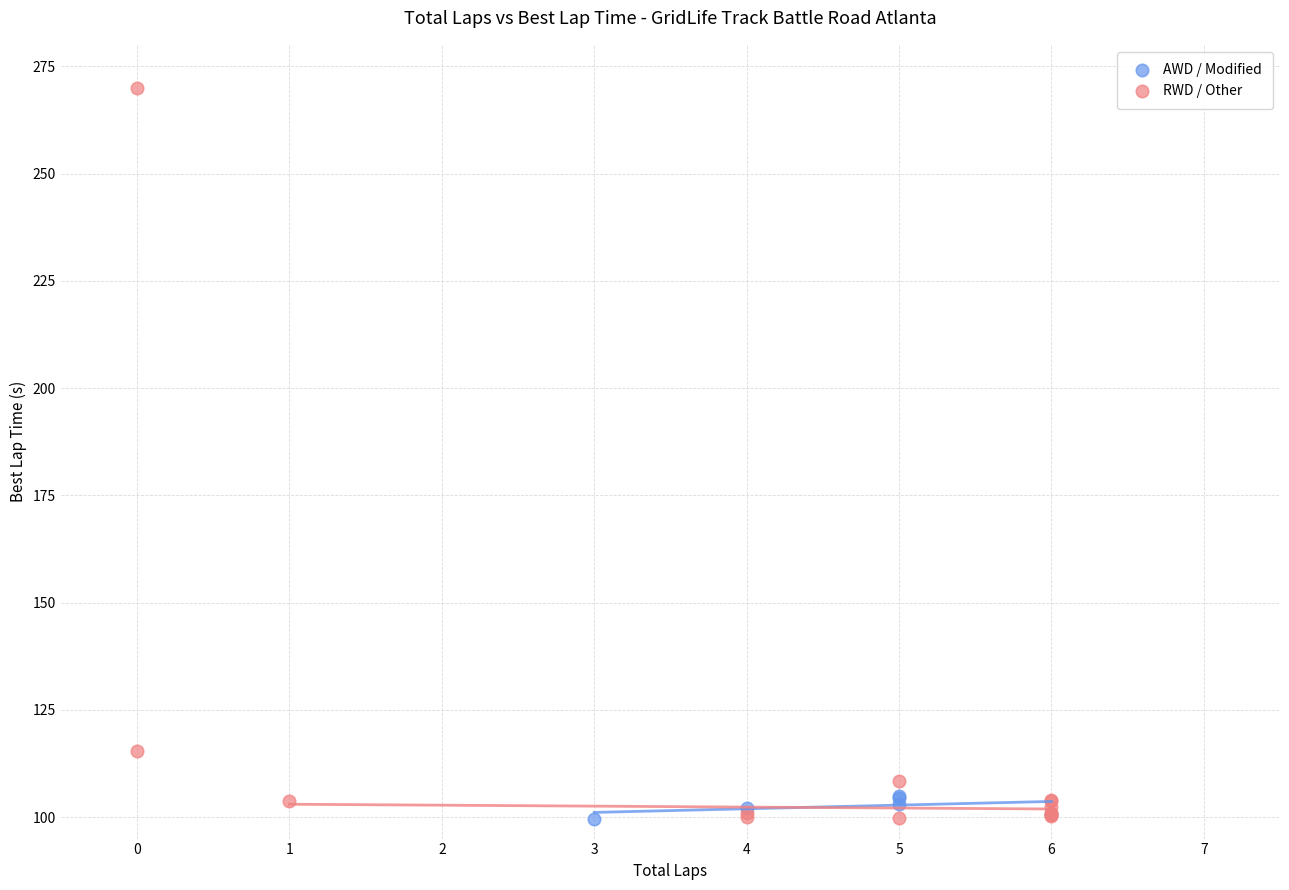

Which series has the largest Y range (max minus min)?

RWD / Other